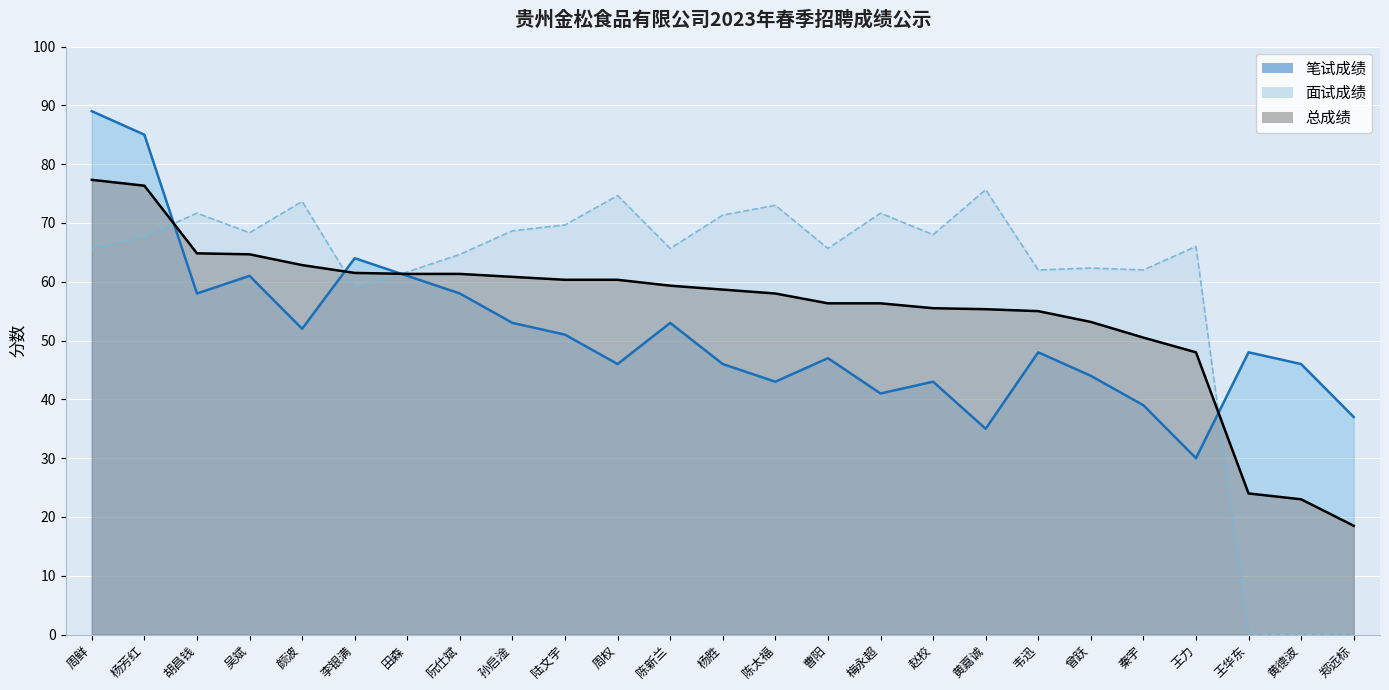

True or false: 总成绩 has a value of 29.6 at 周权.

False